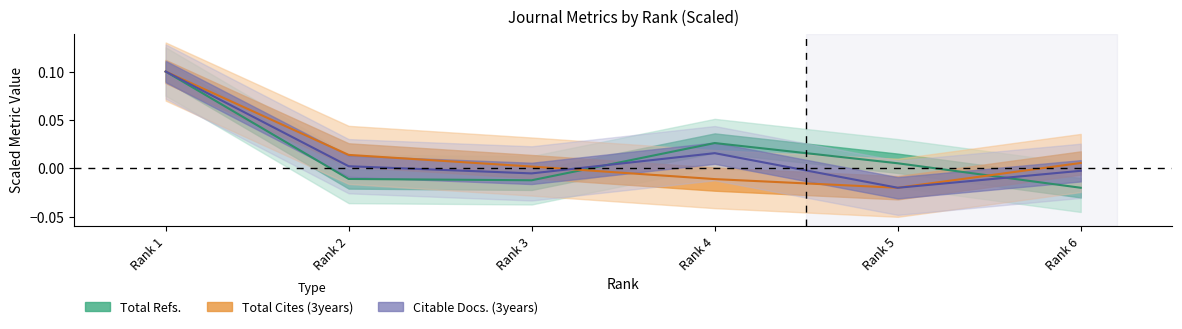

Which series changed the most between Rank 2 and Rank 3?

Total Cites (3years)